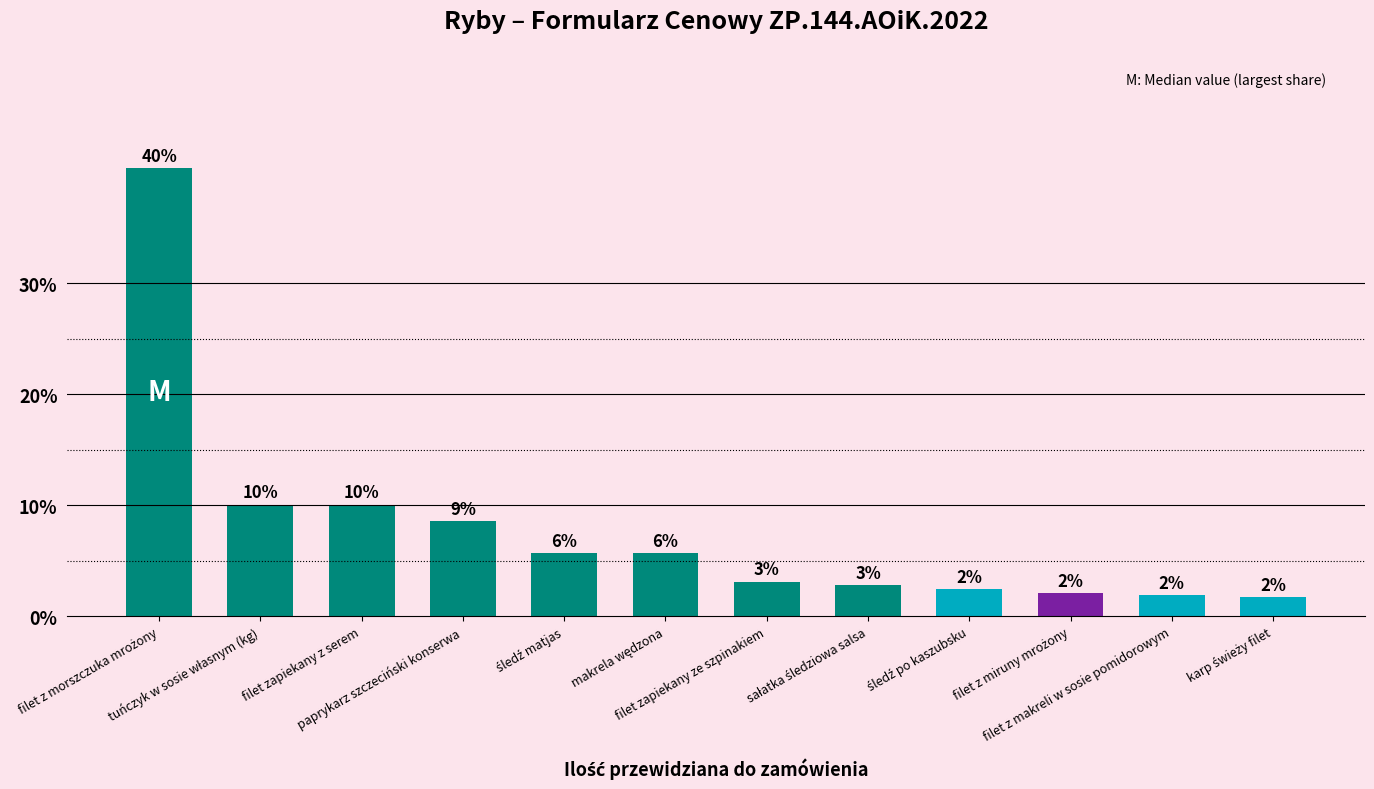

Does the chart contain any negative values?

No